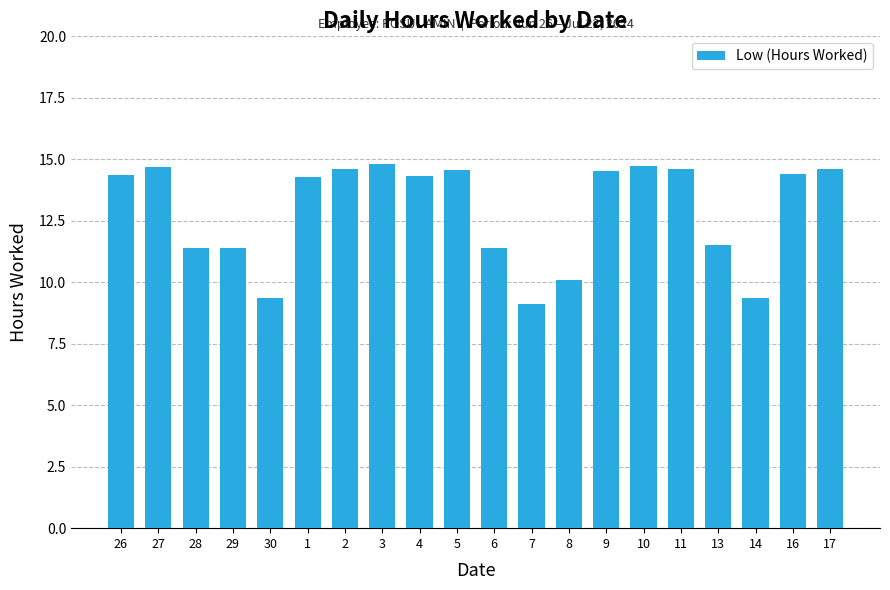

Is it true that the value at 2 is 7.9?

False